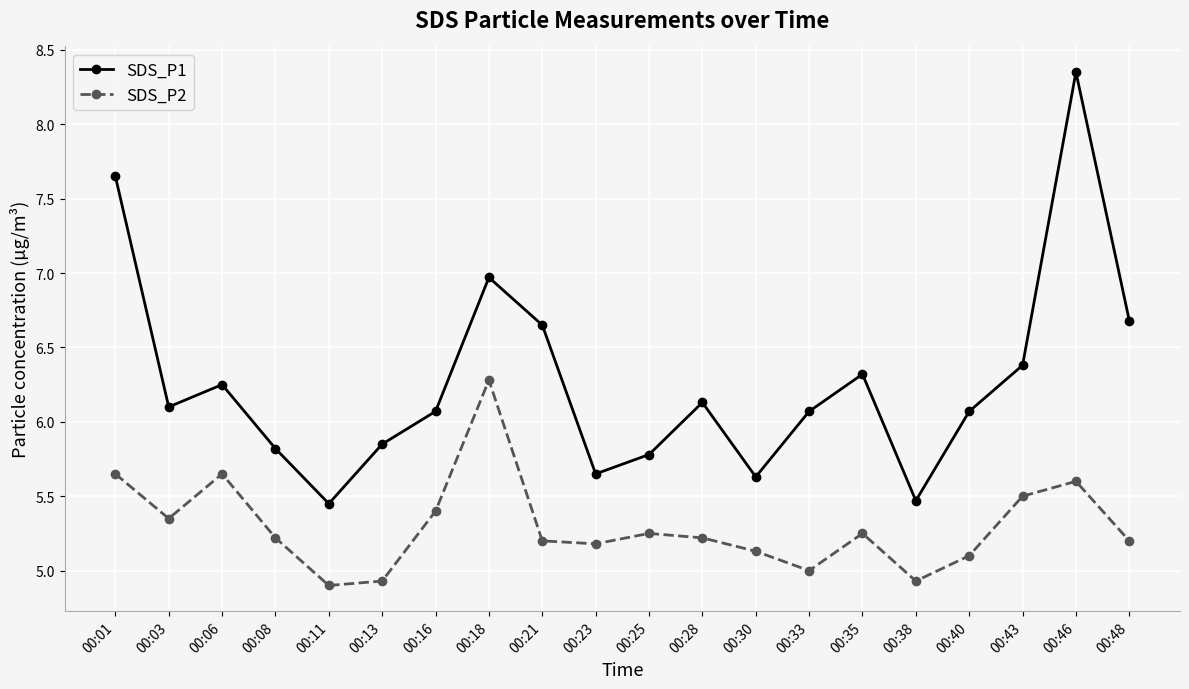

True or false: SDS_P1 has more than 2 interior local peaks.

True